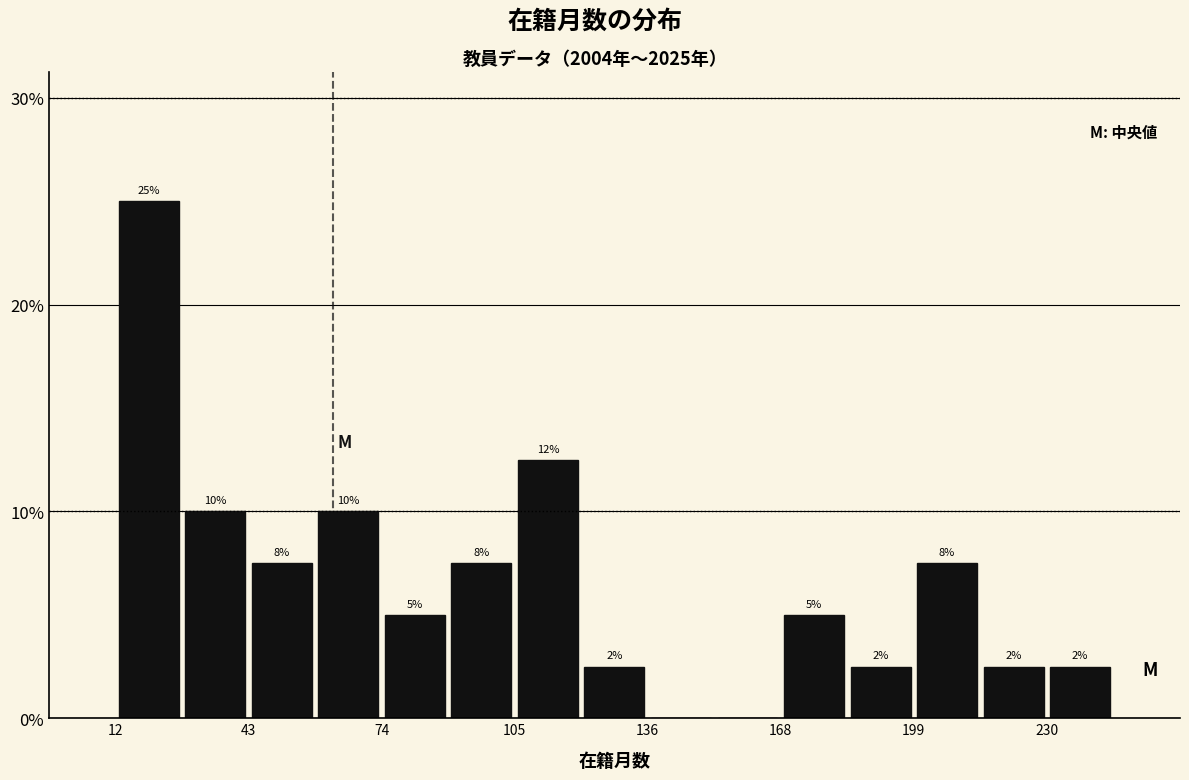

Read against the x-axis, roughly where is the centre of the tallest bar?

20